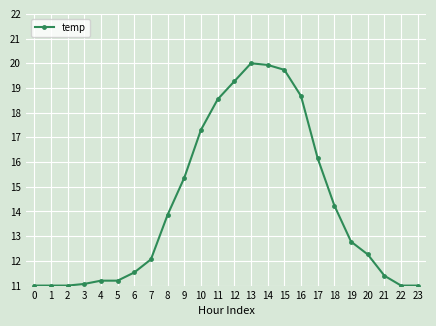

What is the value of the 20th point from the left?

12.8